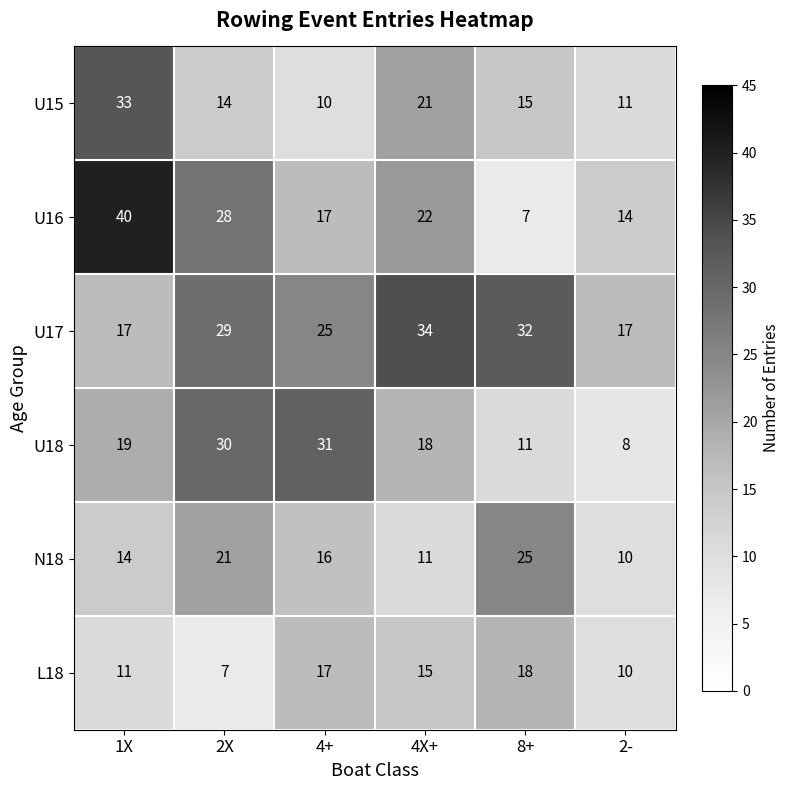

Which series has the largest range (max minus min)?

U16